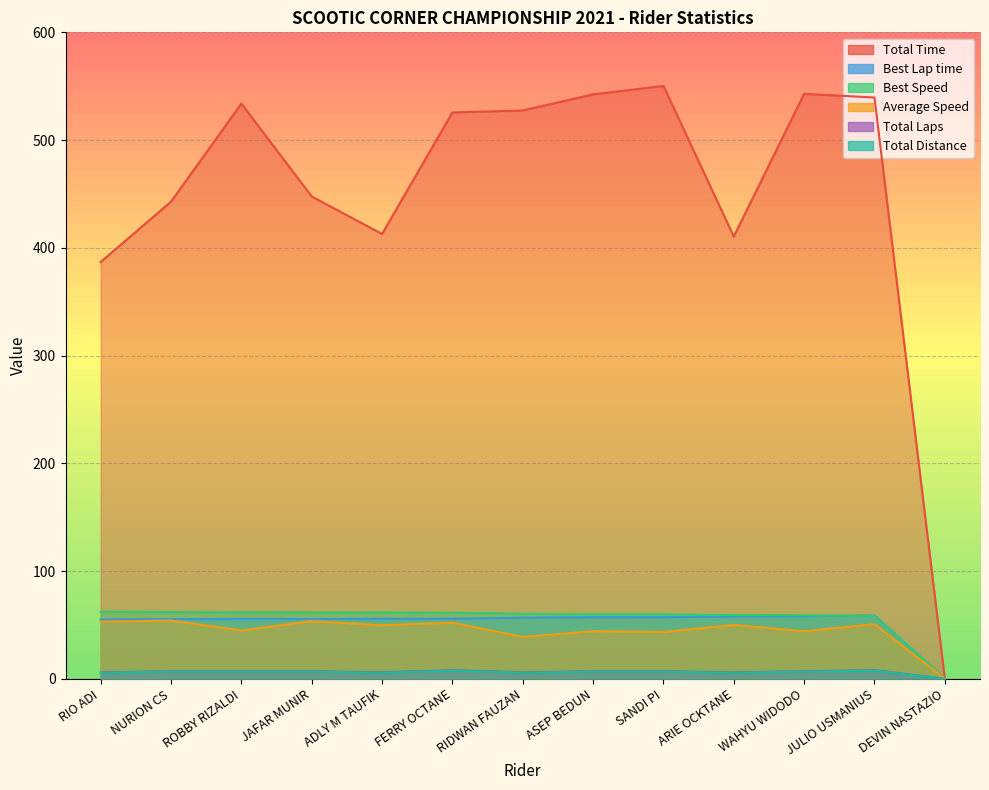

At which label does Average Speed reach its peak?

NURION CS